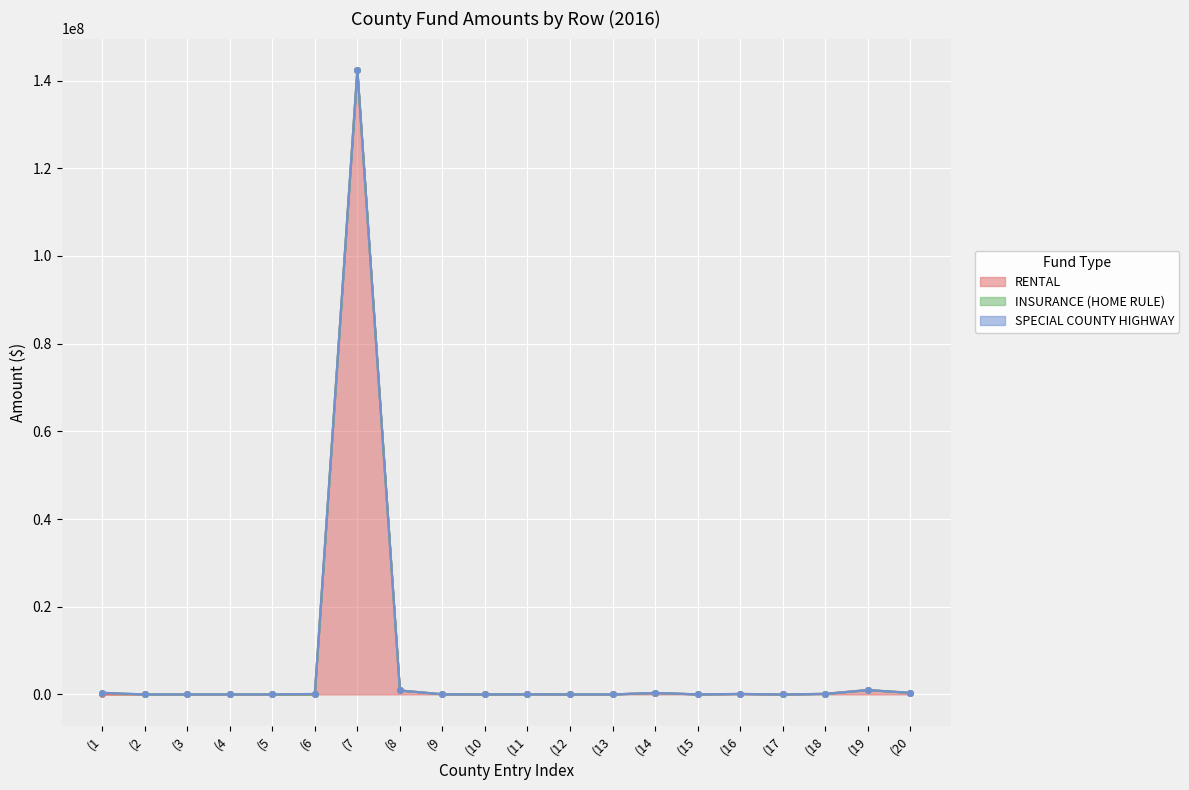

What is the average value of the RENTAL series?

7273659.5